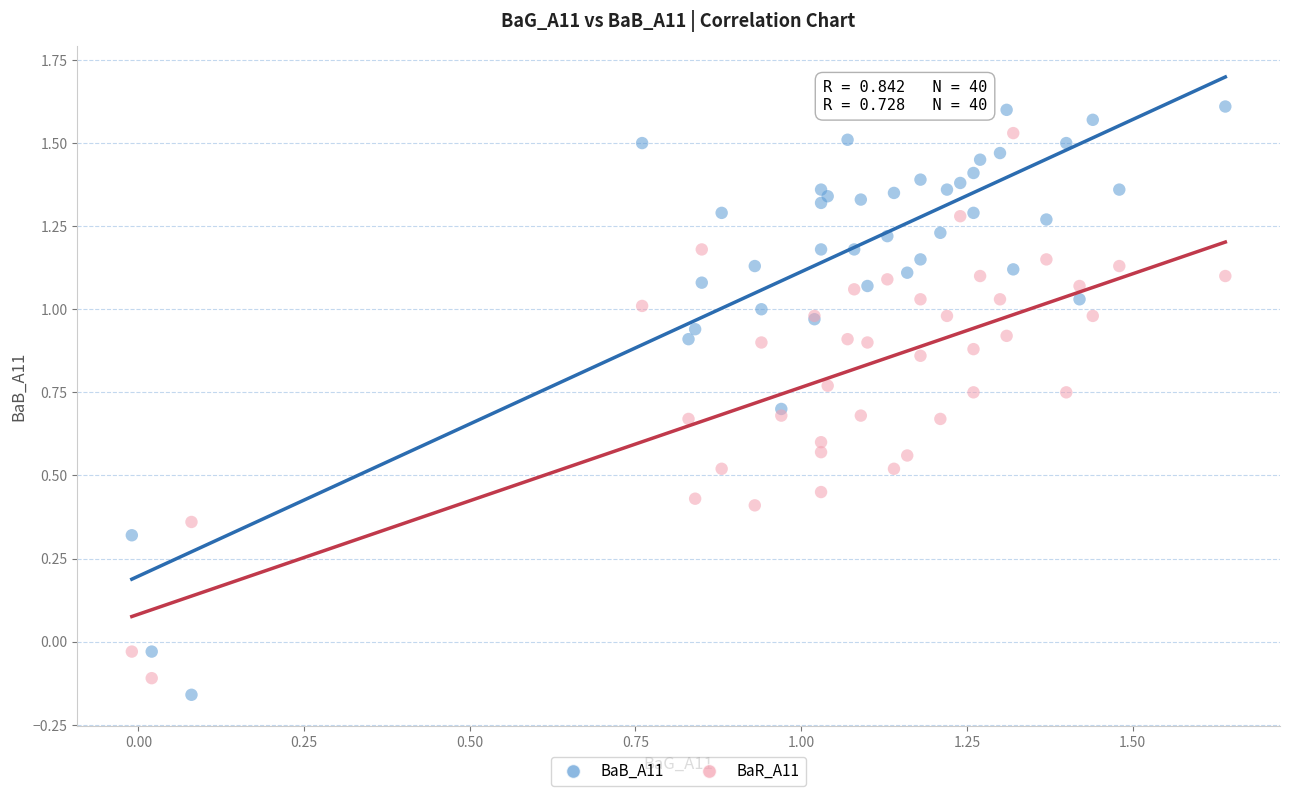

Which series has the largest Y range (max minus min)?

BaB_A11